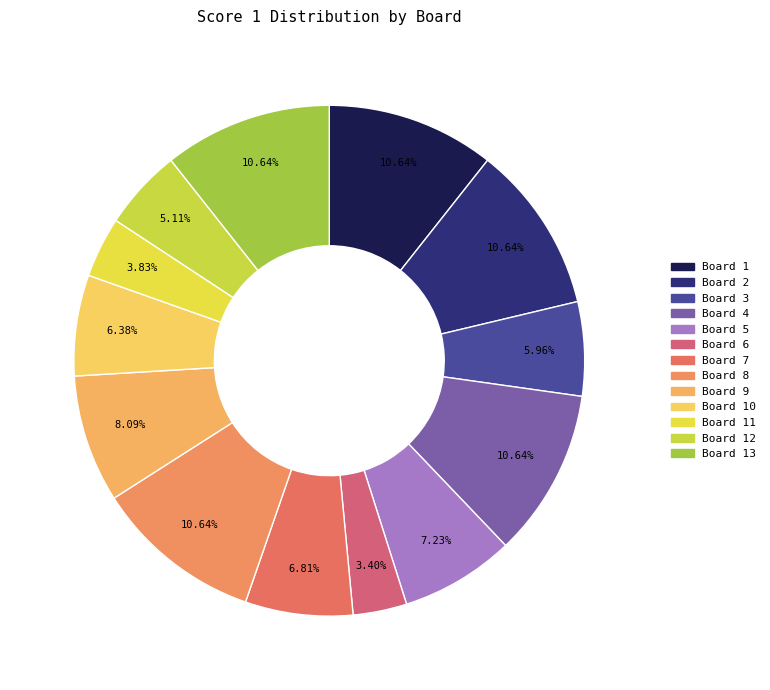

To the nearest percent, what is the difference between the largest and smallest slice percentages?

7%